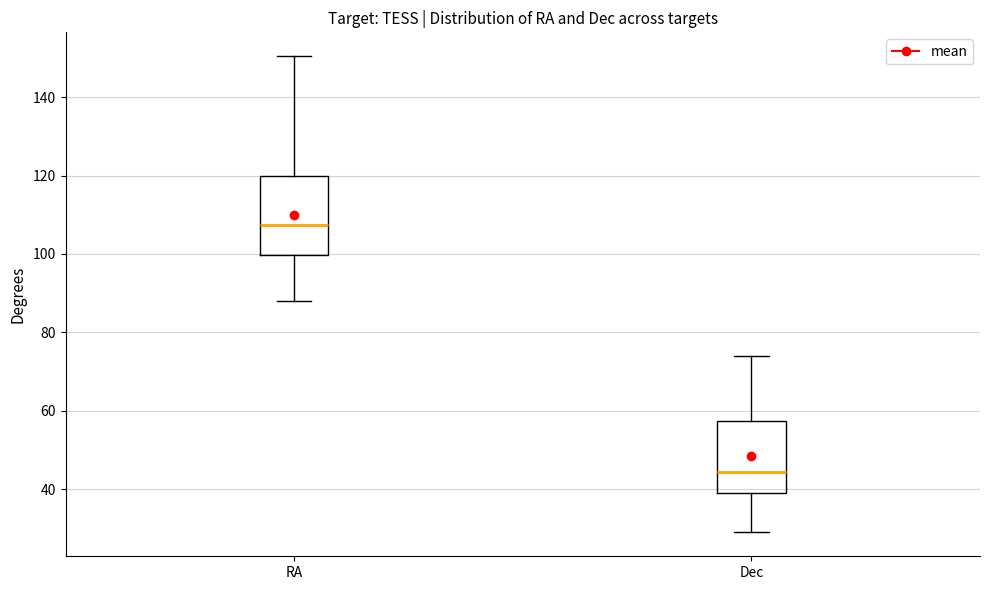

Which box has the highest median line?

RA